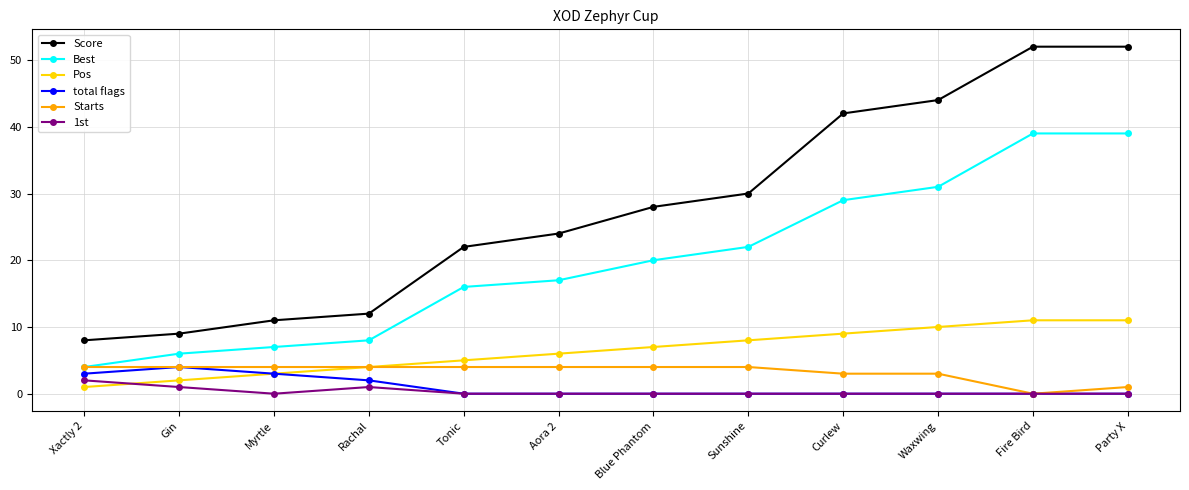

What is the label of the 7th point from the right?

Aora 2